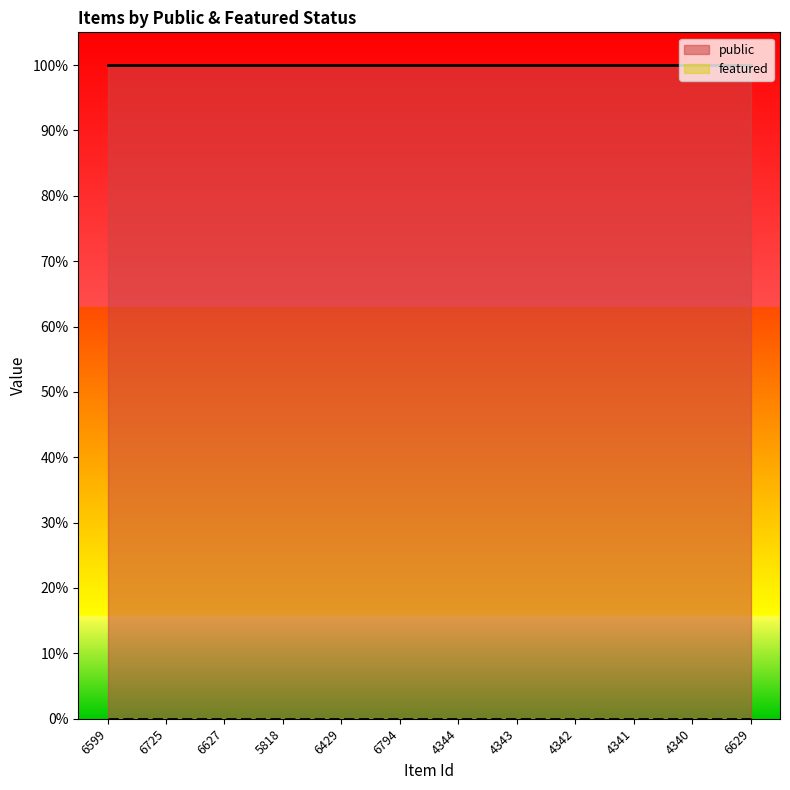

True or false: featured has a value of 0 at 6627.

True